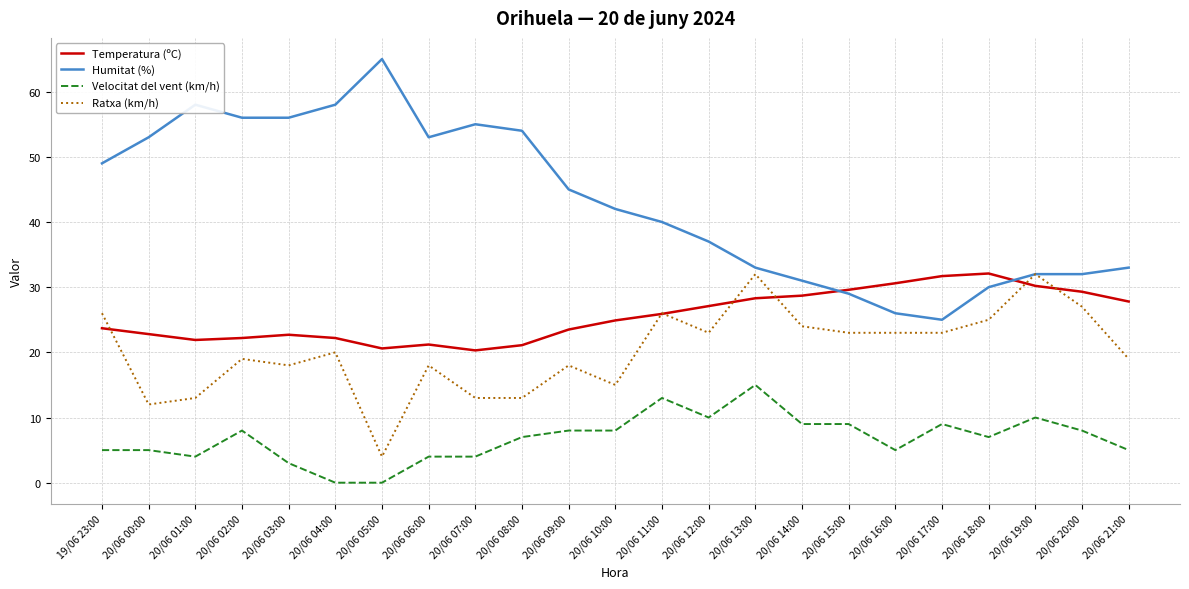

True or false: Temperatura (ºC) has a value of 6.9 at 20/06 09:00.

False